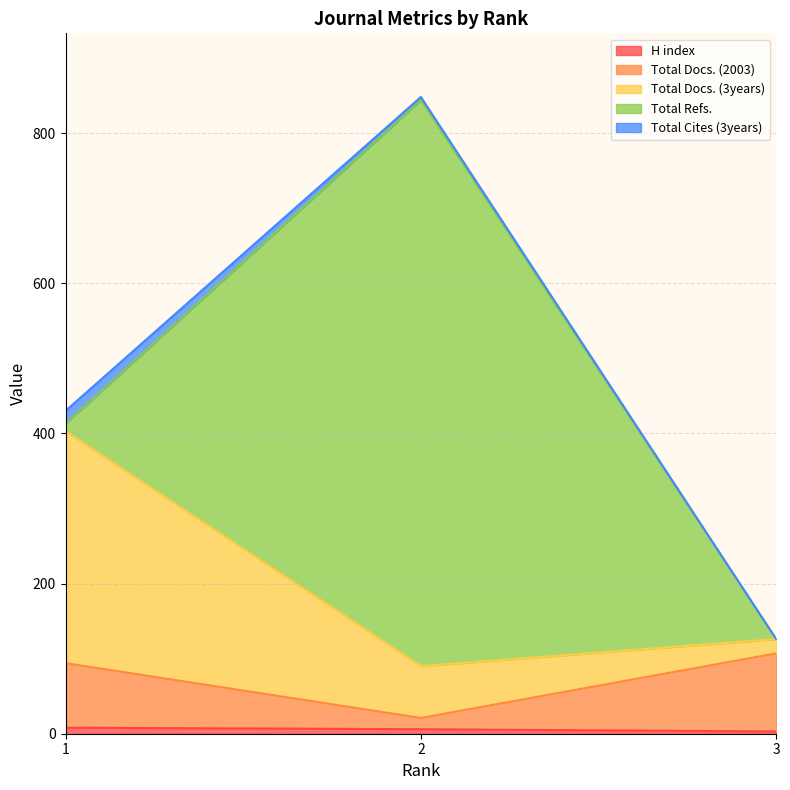

What is the value of the Total Docs. (3years) point at the 1st from the left?

309